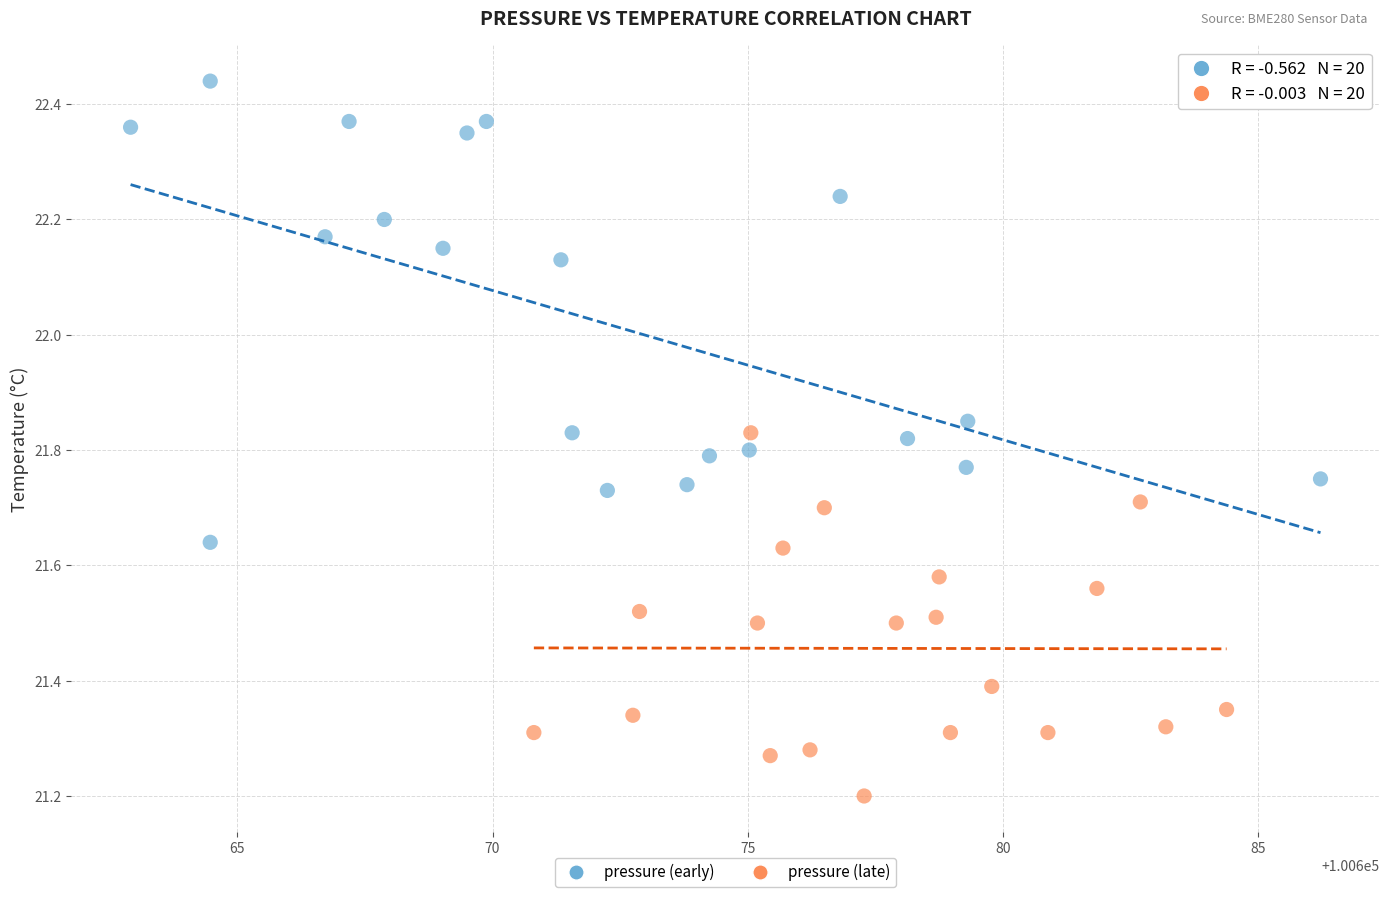

Which series reaches the maximum Y coordinate?

pressure (early)